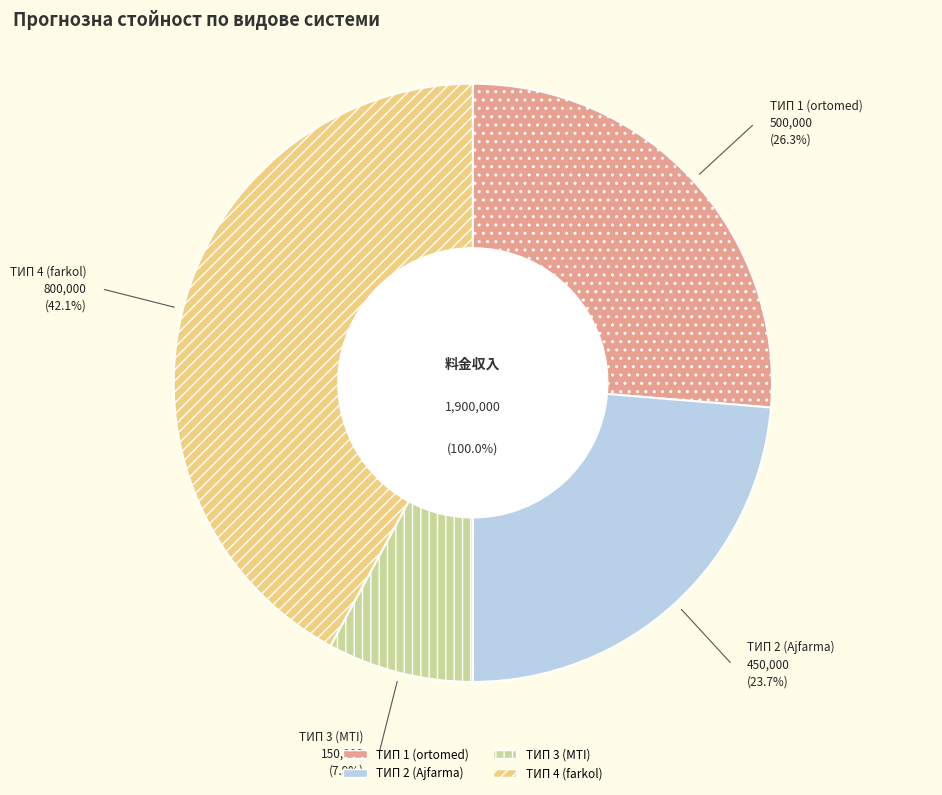

Which slice is the smallest?

TИП 3 (MTI)